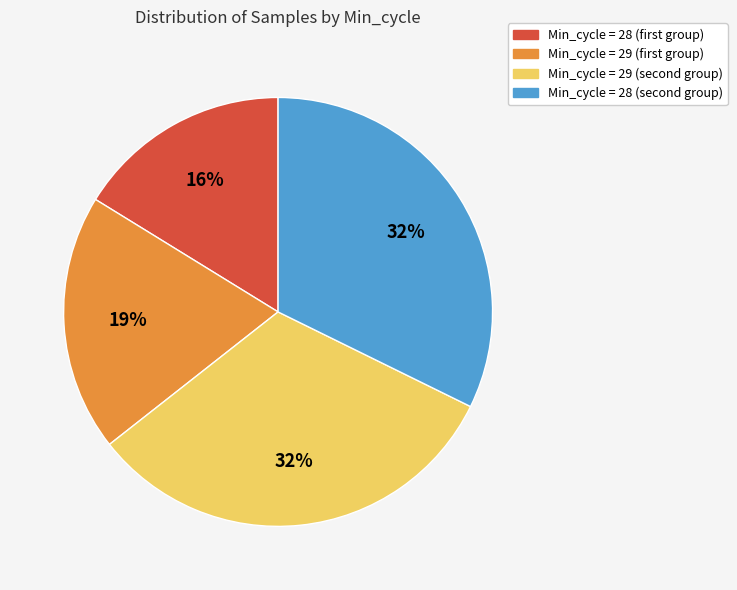

To the nearest percent, what is the average slice percentage?

25%